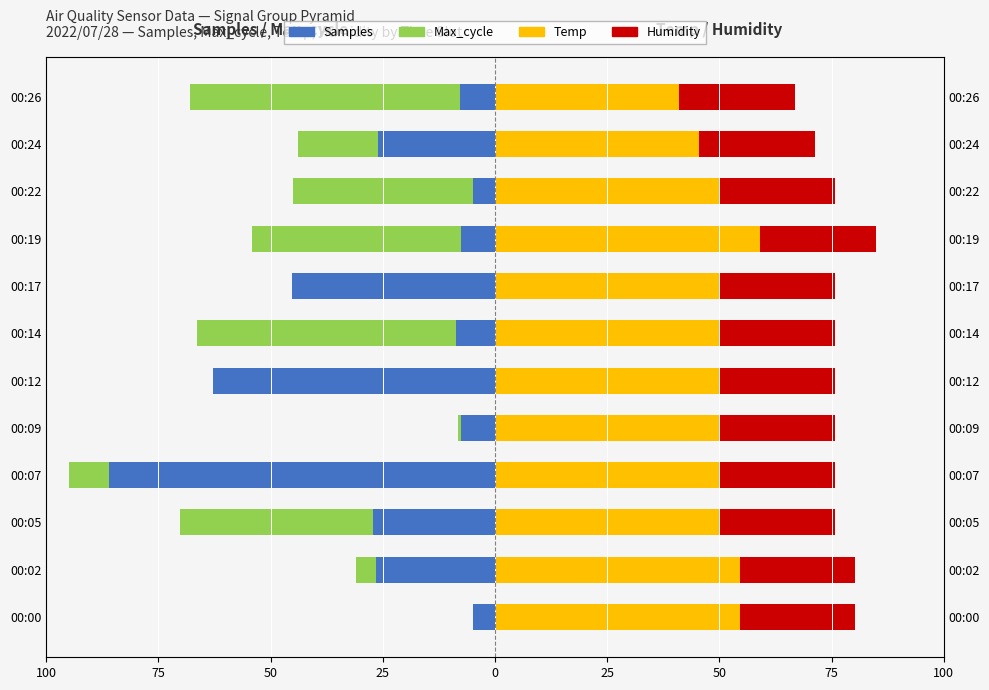

Which series has the largest total across all categories?

Temp